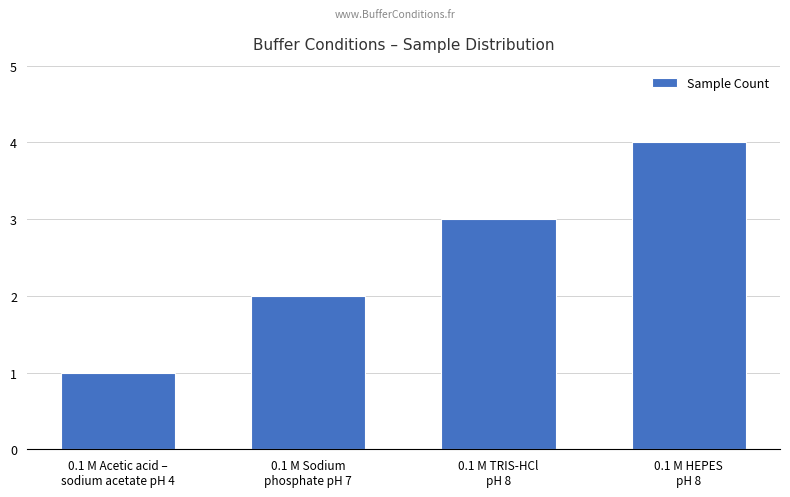

What is the greatest value displayed?

4